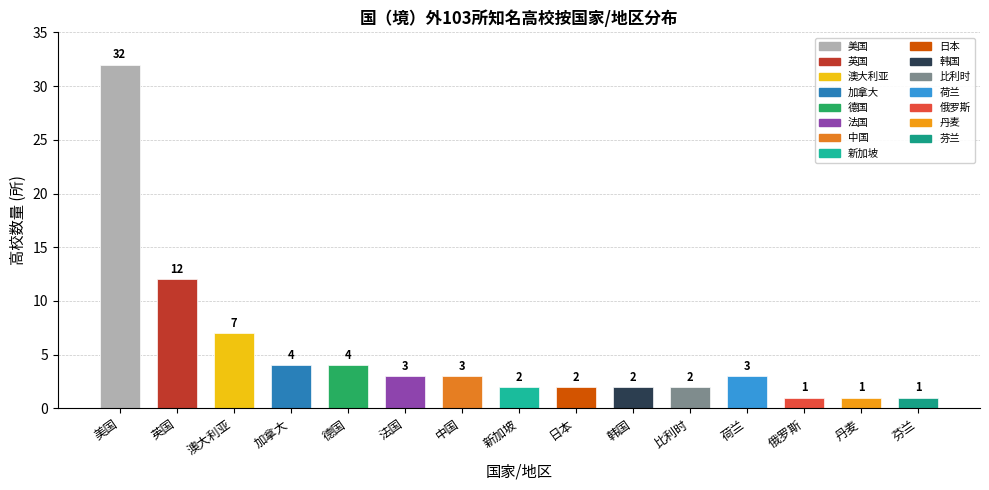

How many categories are shown in the chart?

15